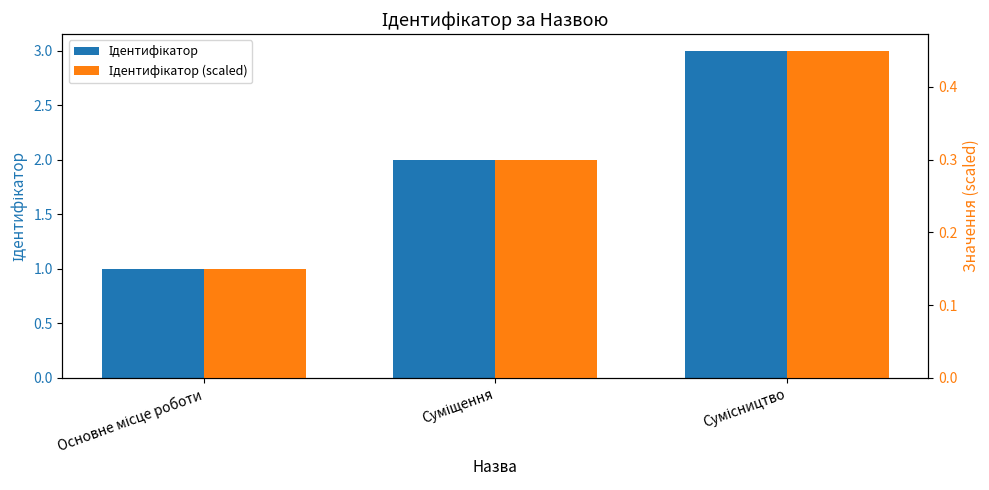

List the series in order of their overall mean, highest first.

Ідентифікатор, Ідентифікатор (scaled)